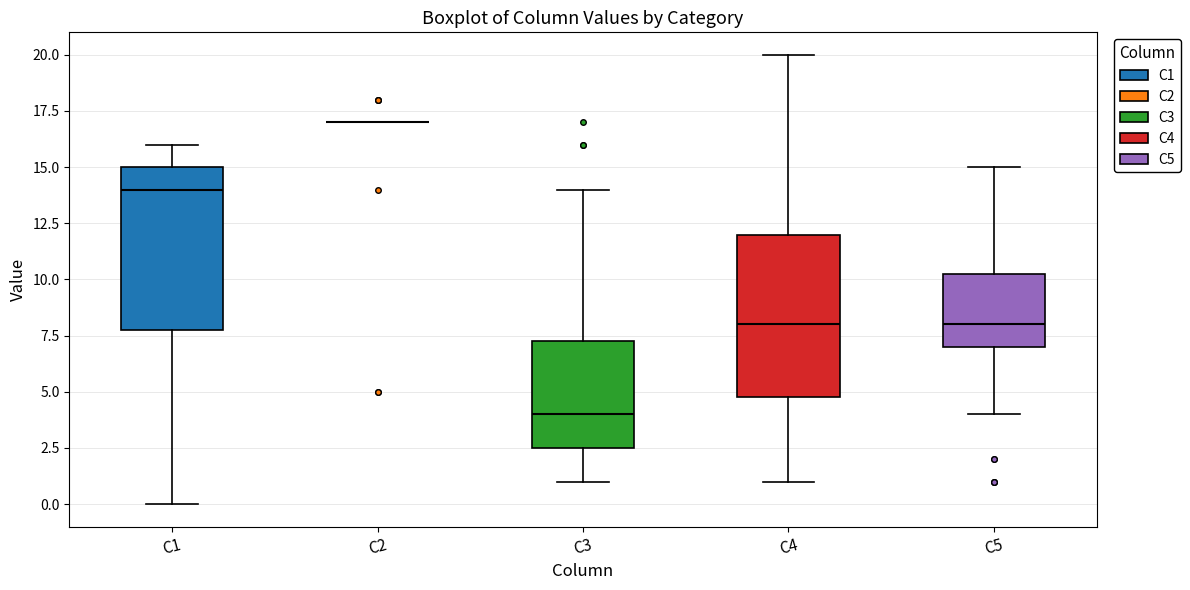

Reading left to right, transcribe this box plot: for each box, give where its median line is, the range the box spans, and where its two whiskers end, as read against the y-axis. The values are not printed on the chart, so give them approximately, as read against the axis.

C1: median 14.0, box 8.0 to 15.0, whiskers 0.0 to 16.0
C2: box collapsed to a line at 17.0, whiskers 17.0 to 17.0
C3: median 4.0, box 2.5 to 7.5, whiskers 1.0 to 14.0
C4: median 8.0, box 5.0 to 12.0, whiskers 1.0 to 20.0
C5: median 8.0, box 7.0 to 10.5, whiskers 4.0 to 15.0